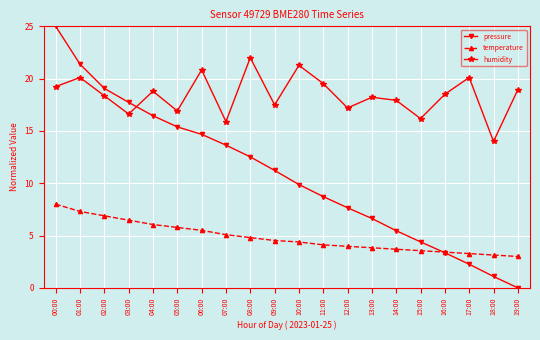

Which category has the lowest value in the pressure series?

19:00